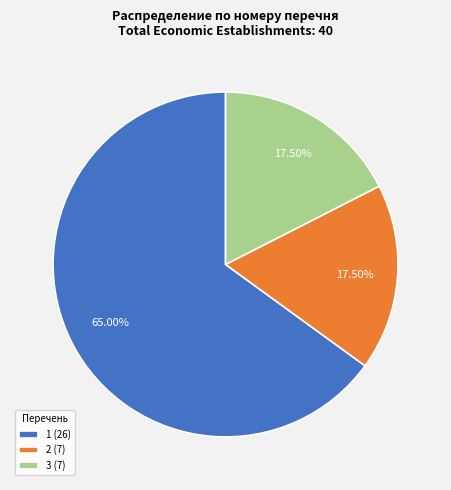

How many segments does this pie chart have?

3